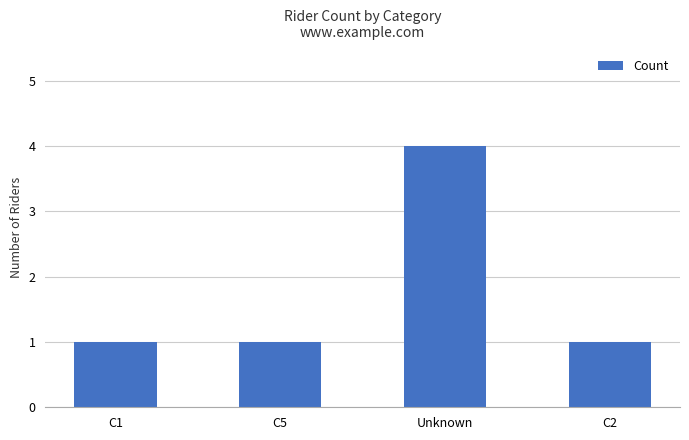

Which has a higher value, C1 or Unknown?

Unknown